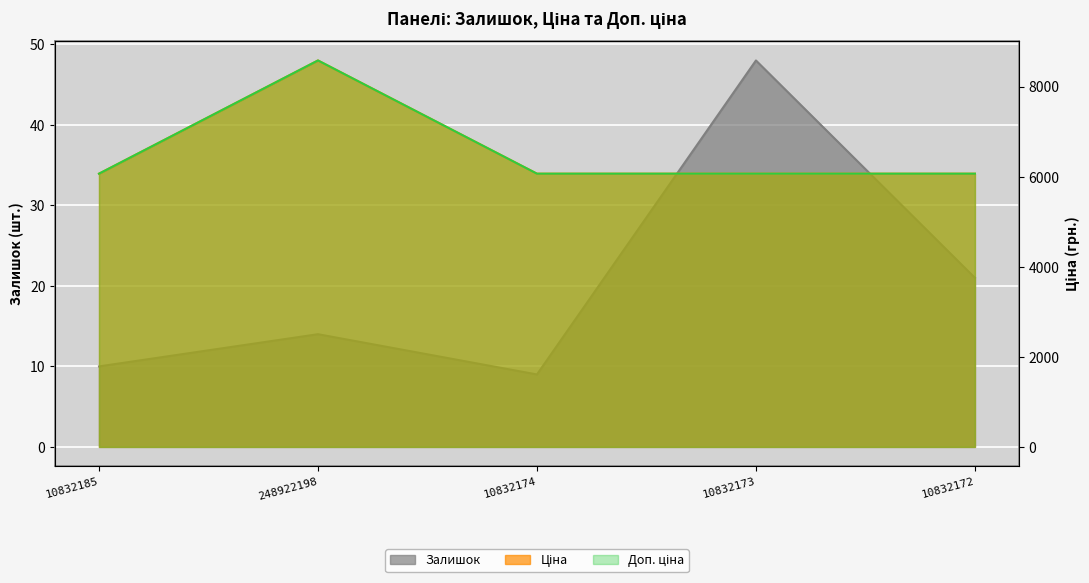

What is the value of the Ціна point at the 1st from the left?

6067.2